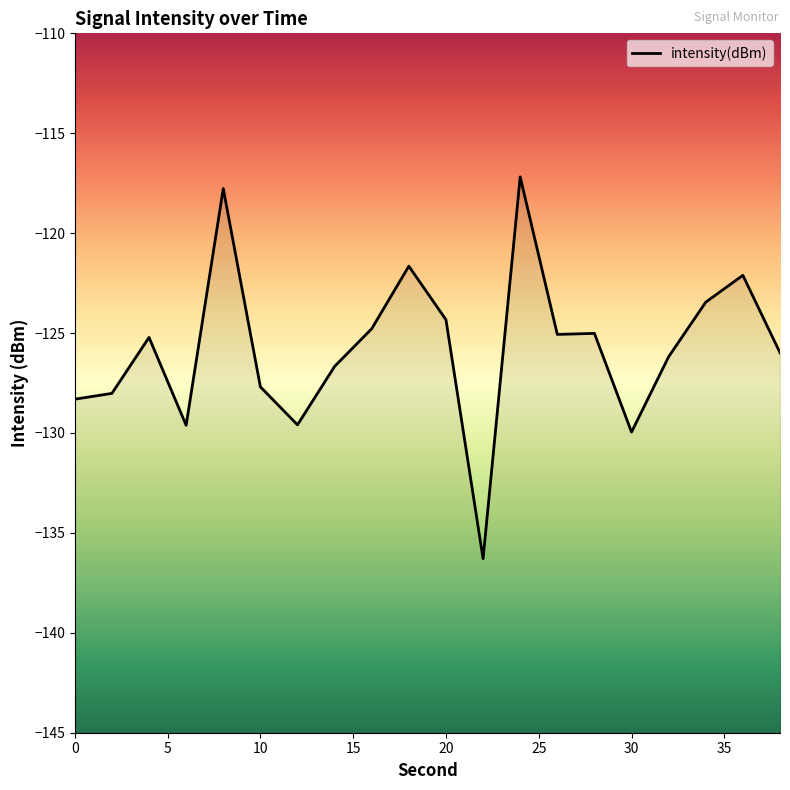

What is the change in value from 4 to 8?

+7.5